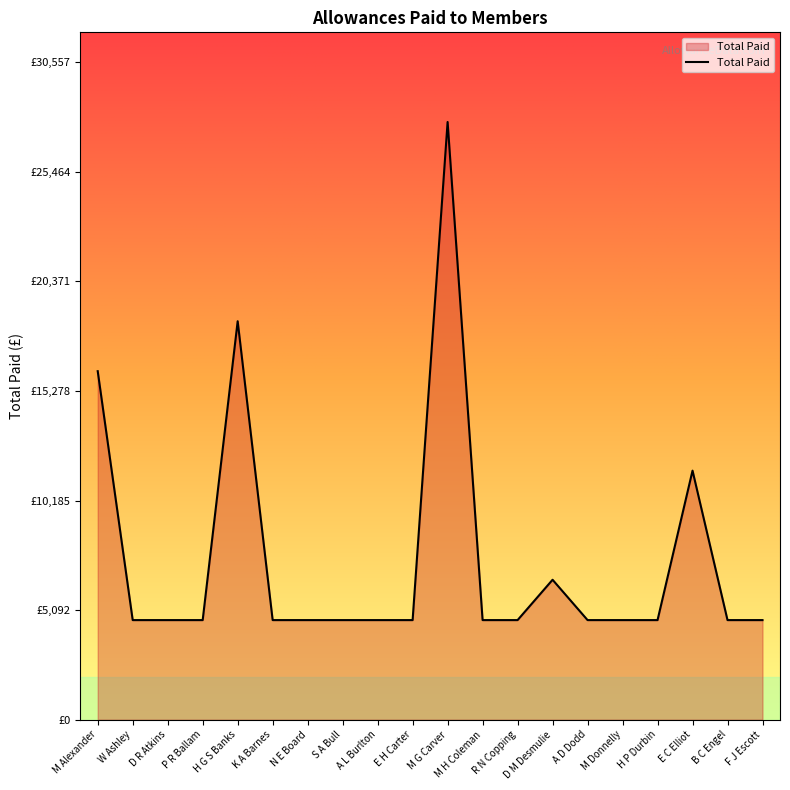

Does the chart have visible grid lines?

No